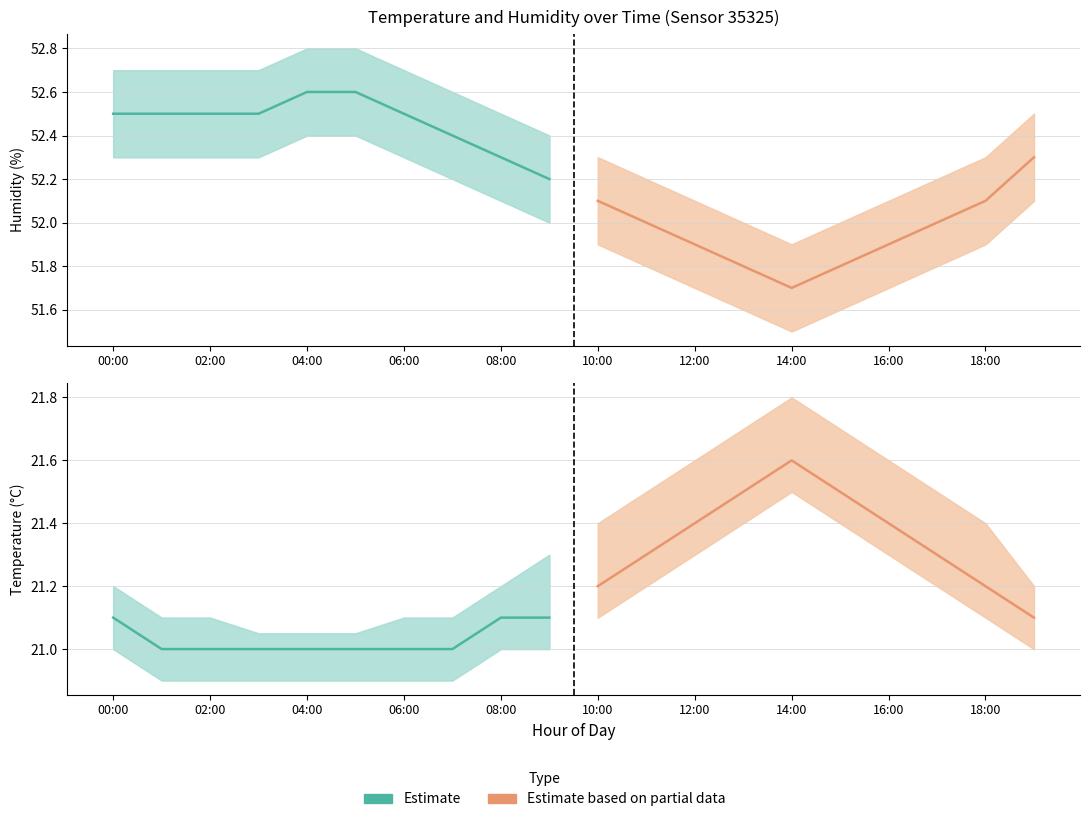

True or false: Estimate and Estimate based on partial data intersect in this chart.

False